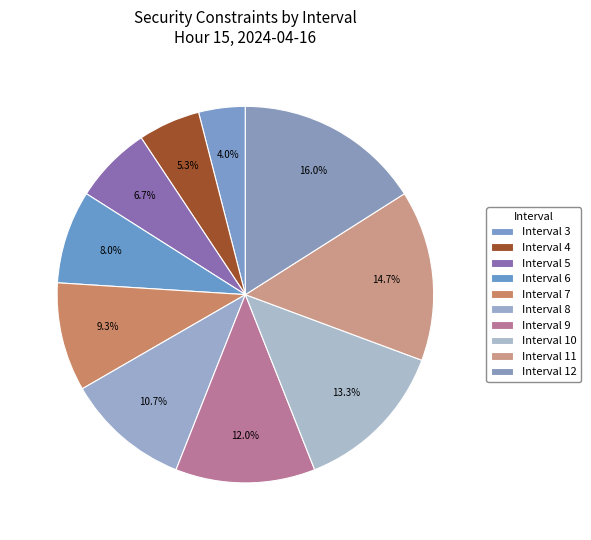

What is the change in value from Interval 3 to Interval 5?

+2